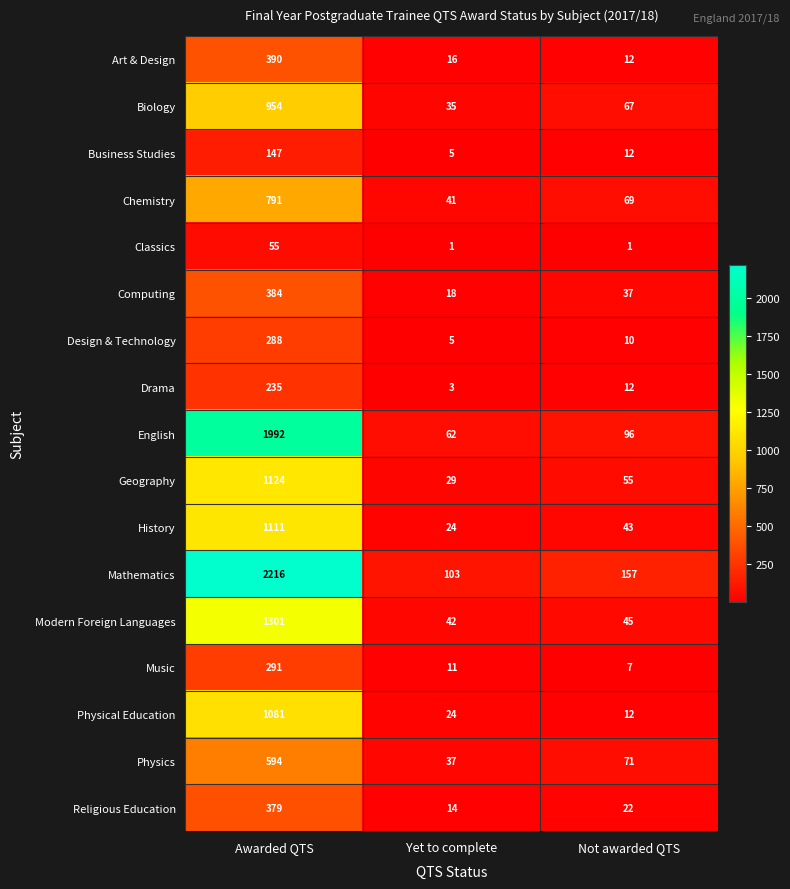

Which category has the highest value in the Music series?

Awarded QTS